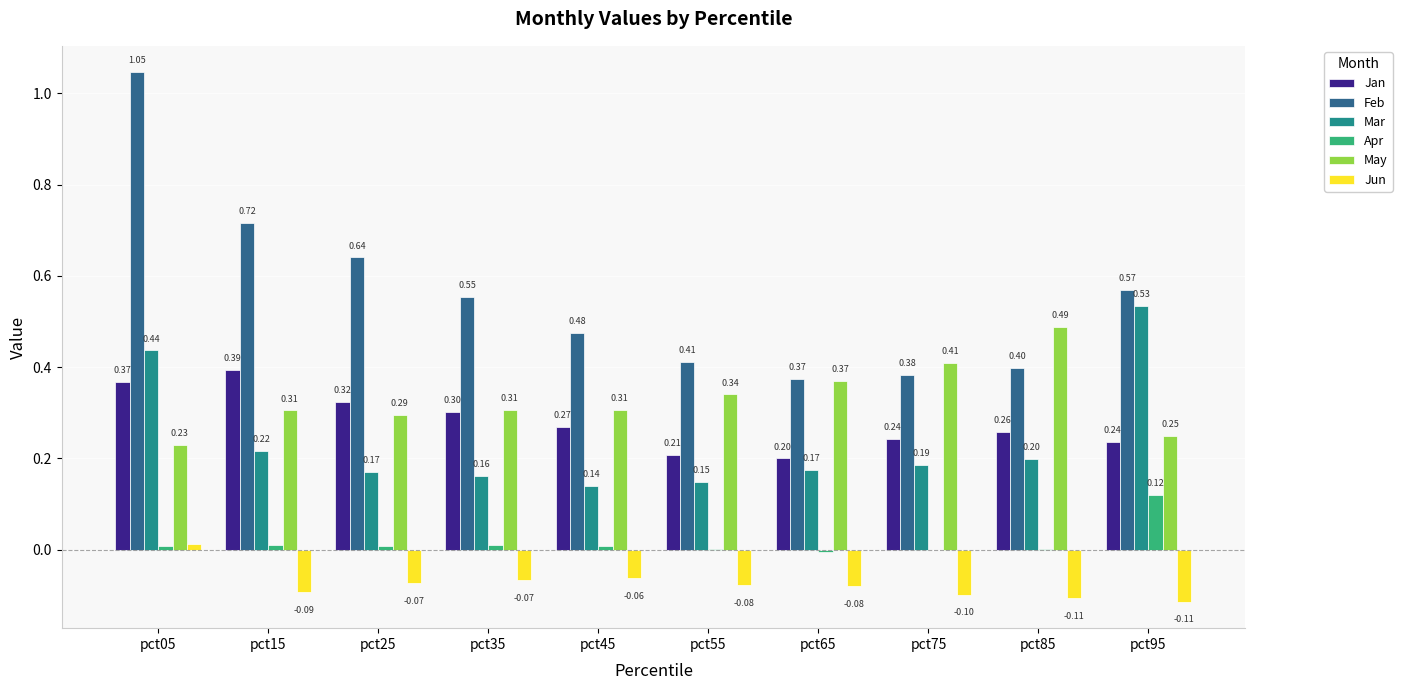

Which series has the largest total across all categories?

Feb